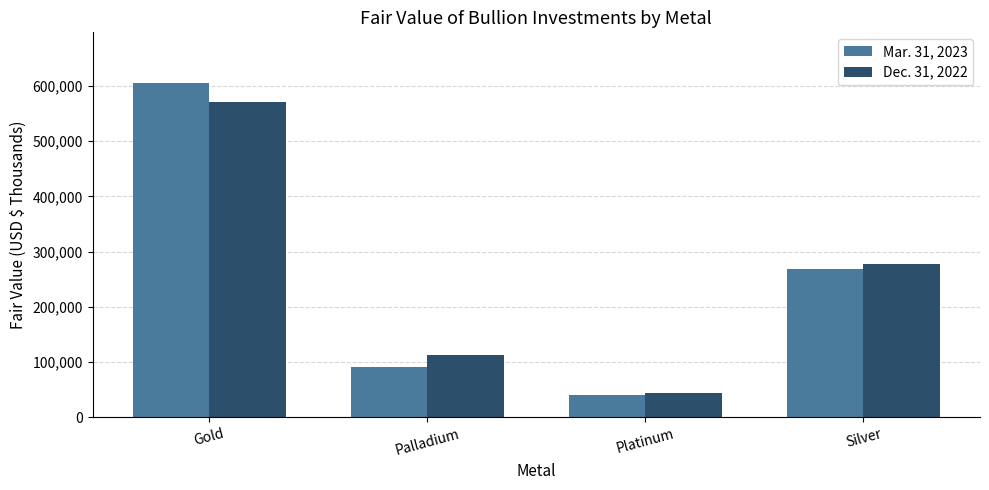

What is the minimum value shown in the chart?

40071